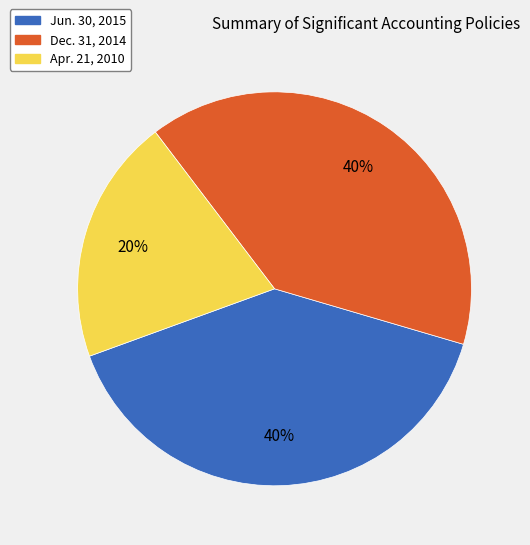

What percentage is the Apr. 21, 2010 slice, to the nearest percent?

20%